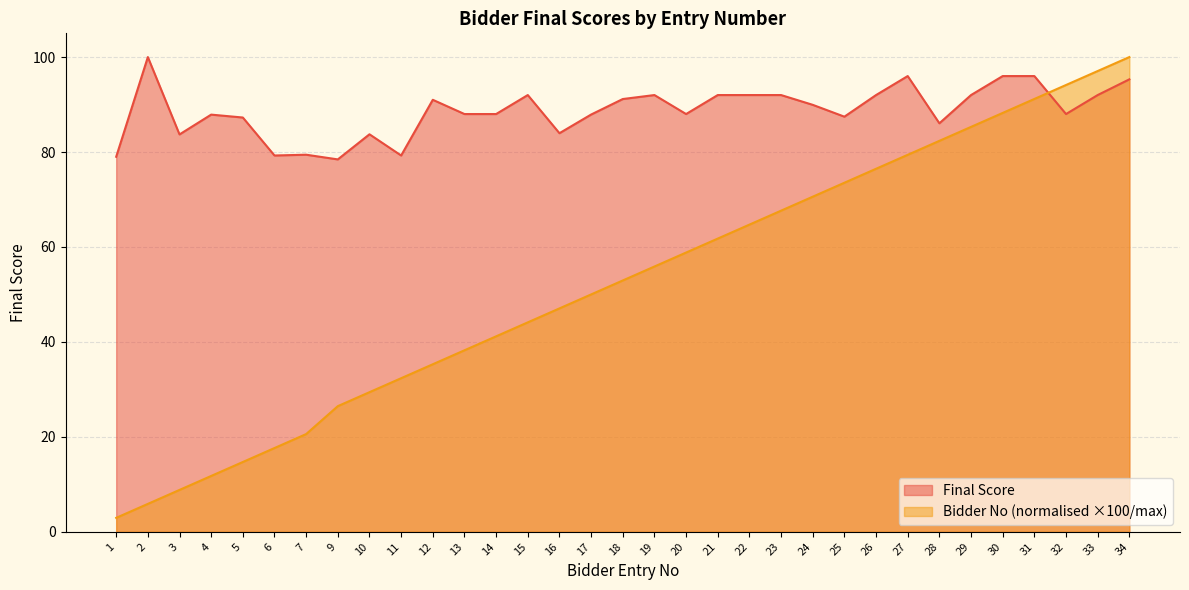

Reading right to left, list all the values displayed in this chart.

Final Score: 34=95.3	33=92.0	32=88.0	31=96.0	30=96.0	29=92.0	28=86.1	27=96.0	26=92.0	25=87.4	24=89.9	23=92.0	22=92.0	21=92.0	20=88.0	19=92.0	18=91.2	17=87.9	16=84.0	15=92.0	14=88.0	13=88.0	12=91.0	11=79.3	10=83.7	9=78.4	7=79.4	6=79.3	5=87.3	4=87.9	3=83.7	2=100.0	1=79.0
Bidder No: 34=100.0	33=97.1	32=94.1	31=91.2	30=88.2	29=85.3	28=82.4	27=79.4	26=76.5	25=73.5	24=70.6	23=67.6	22=64.7	21=61.8	20=58.8	19=55.9	18=52.9	17=50.0	16=47.1	15=44.1	14=41.2	13=38.2	12=35.3	11=32.4	10=29.4	9=26.5	7=20.6	6=17.6	5=14.7	4=11.8	3=8.8	2=5.9	1=2.9